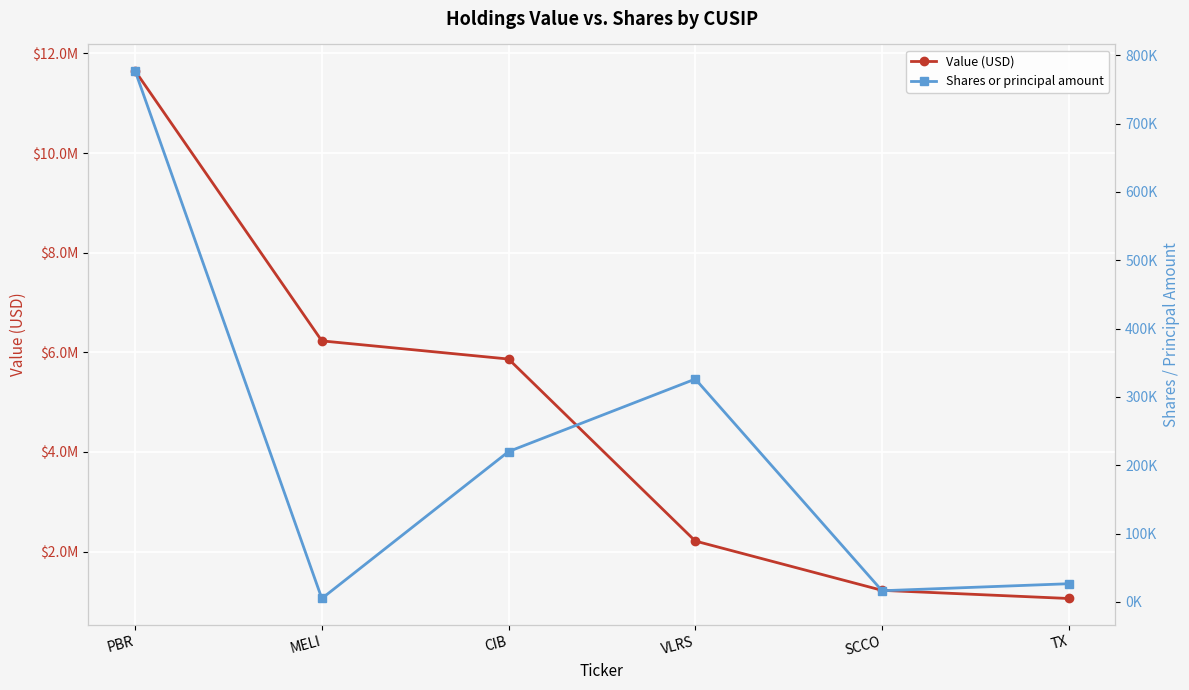

What are all the series names shown in the legend?

Value (USD), Shares or principal amount